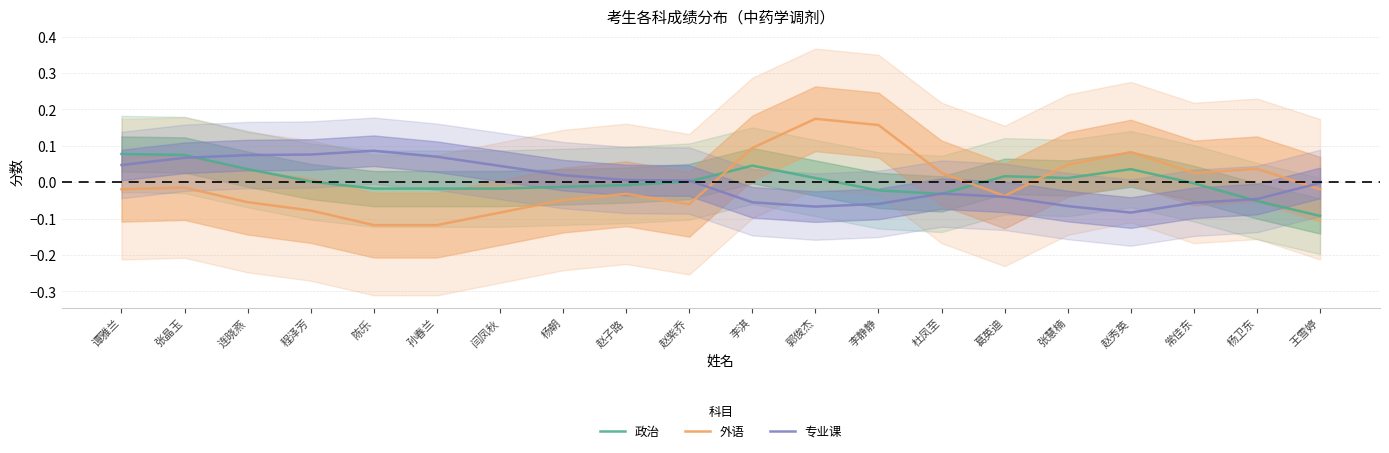

Which series has the largest total across all categories?

政治